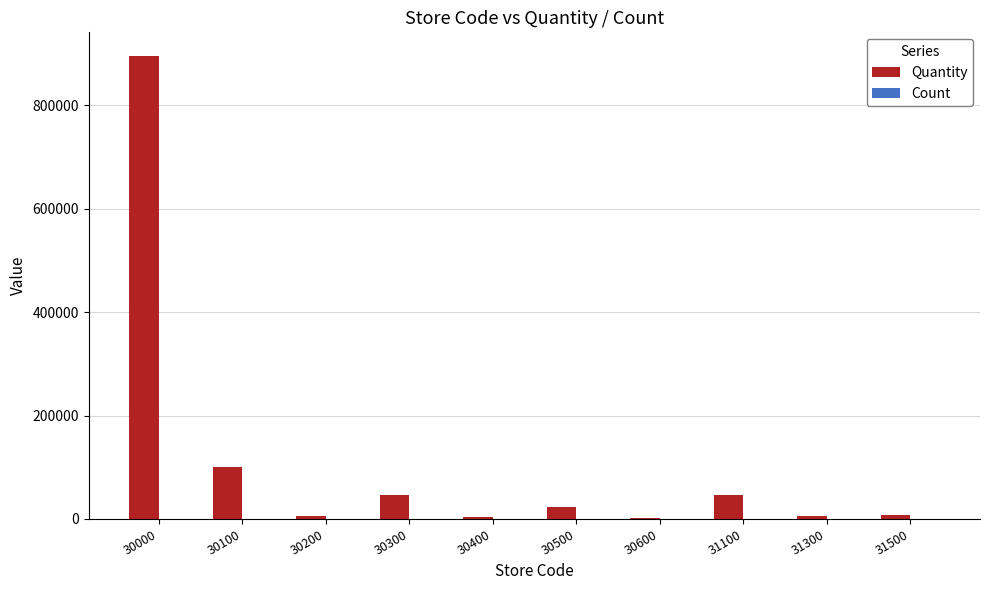

What is the average value of the Quantity series?

113800